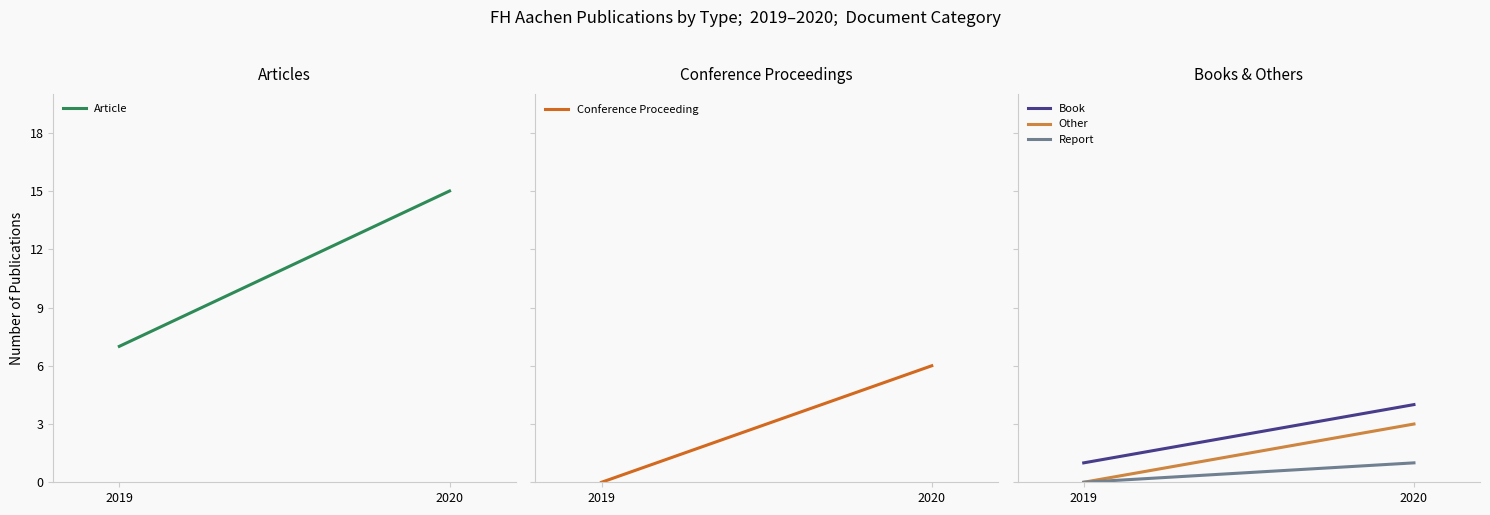

What are all the series names shown in the legend?

Article, Conference Proceeding, Book, Other, Report